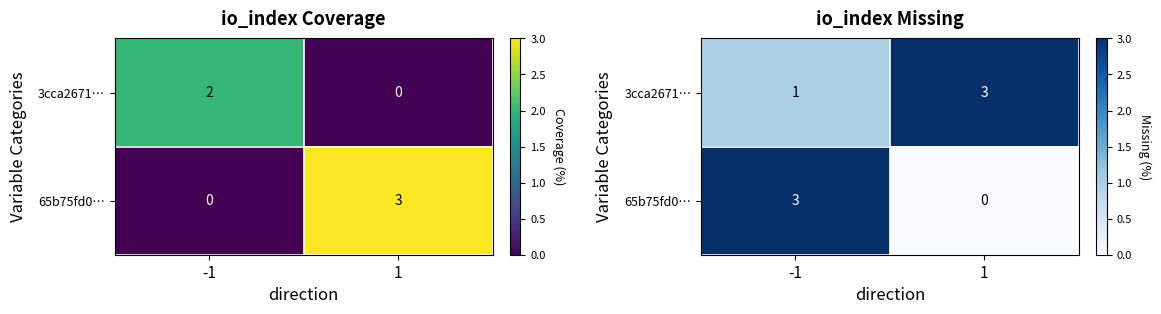

How many values in 65b75fd0… are above zero?

1